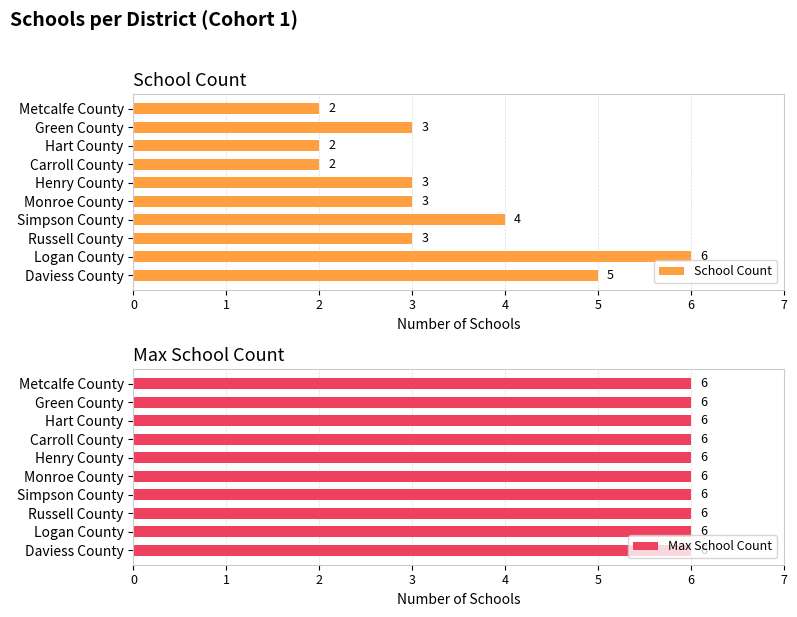

Is it true that School Count equals 1.1 at Metcalfe County?

False